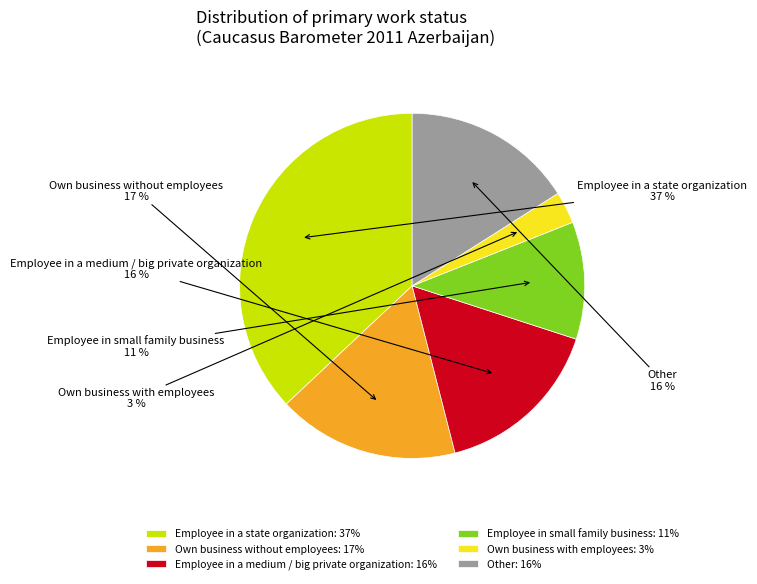

True or false: Own business with employees accounts for 3% of the total.

True